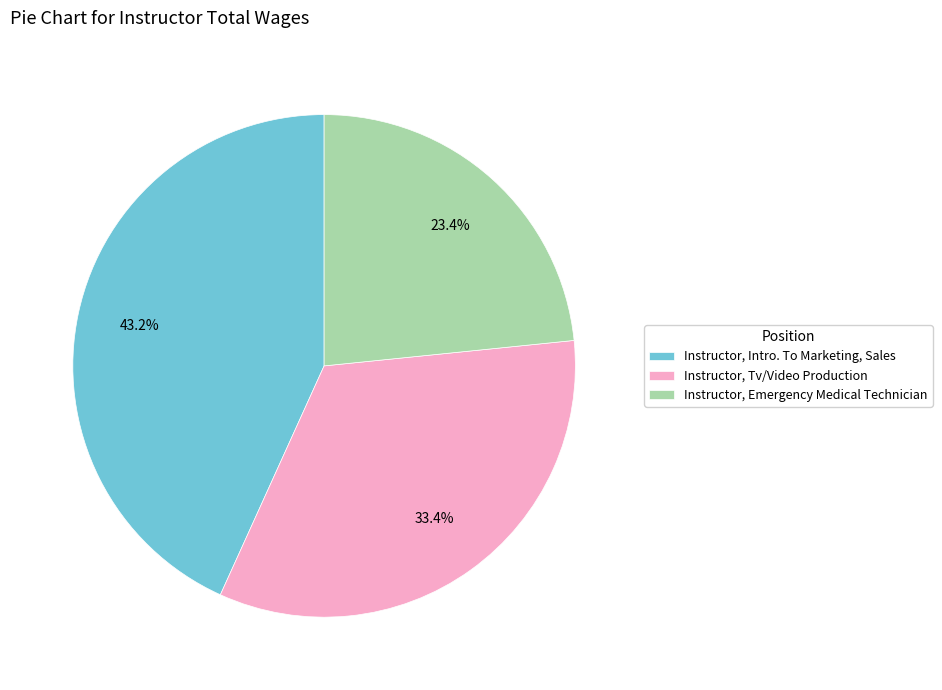

What is the largest slice in the pie chart?

Instructor, Intro. To Marketing, Sales